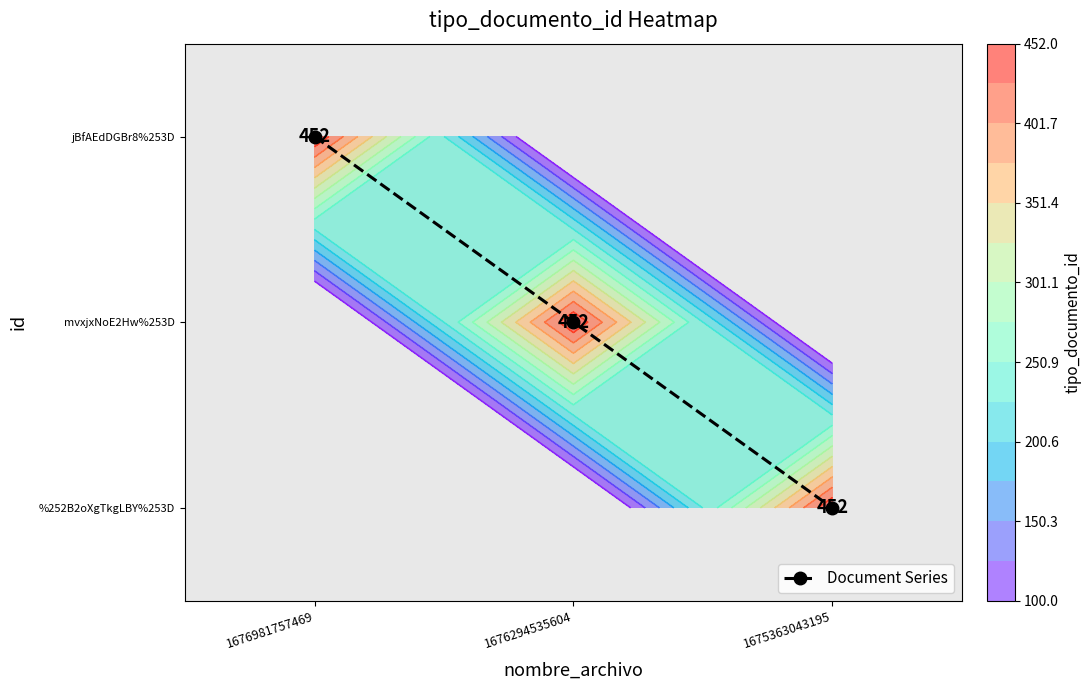

What is the spread (max minus min) of values at 1676294535604?

451.0